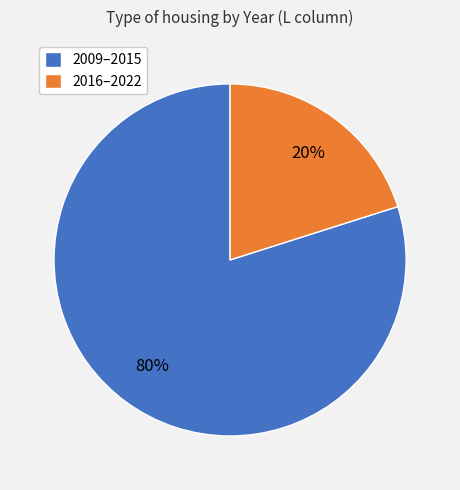

Which slice is the smallest?

2016–2022